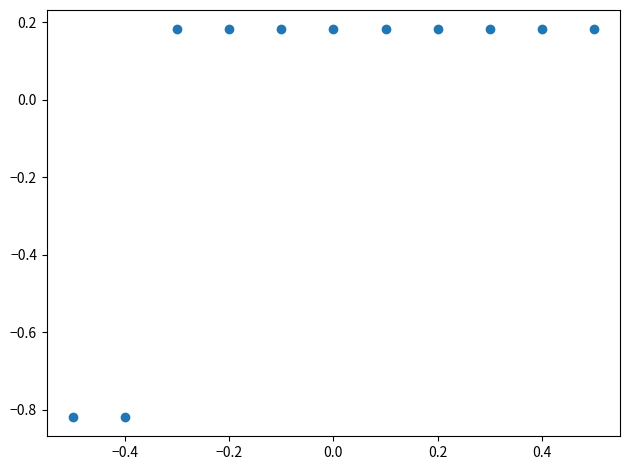

What is the range of X values (max minus min)?

1.0